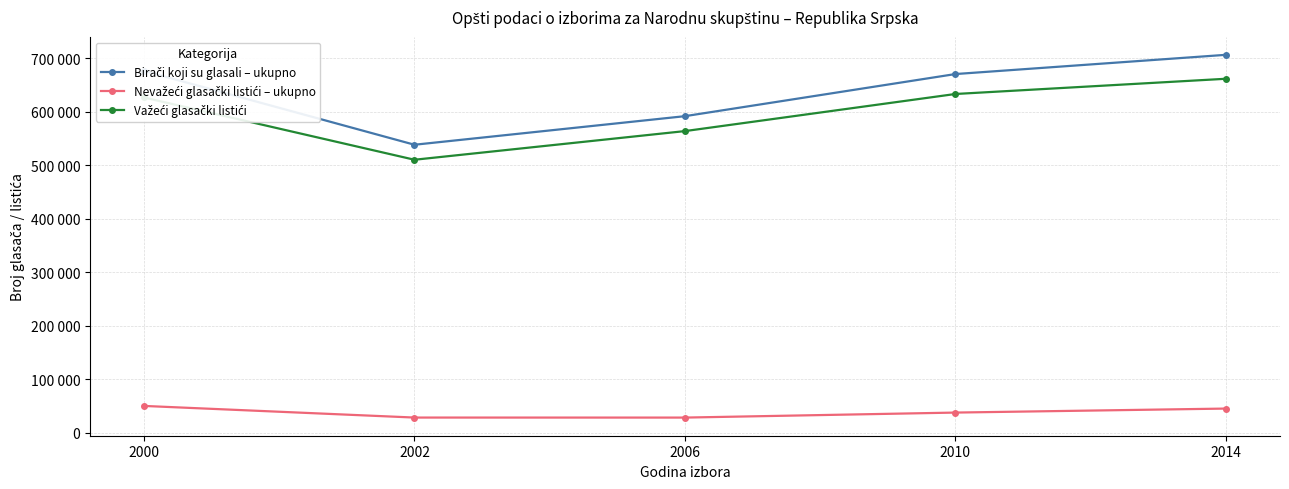

Does the chart have visible grid lines?

Yes